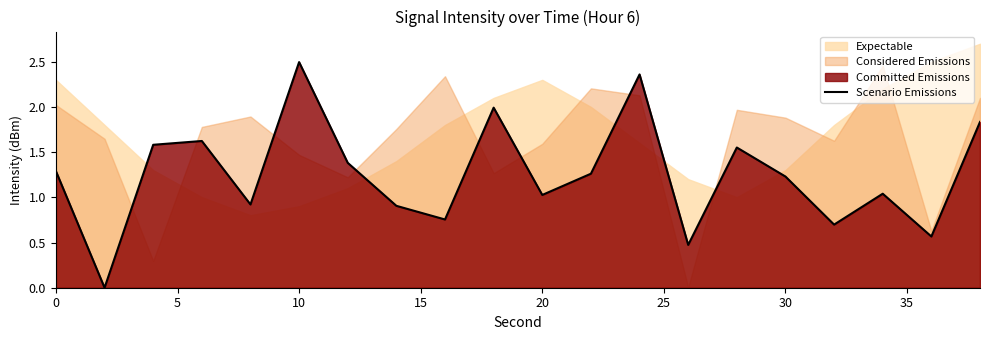

Is it true that Scenario Emissions equals 0.8 at 30?

False